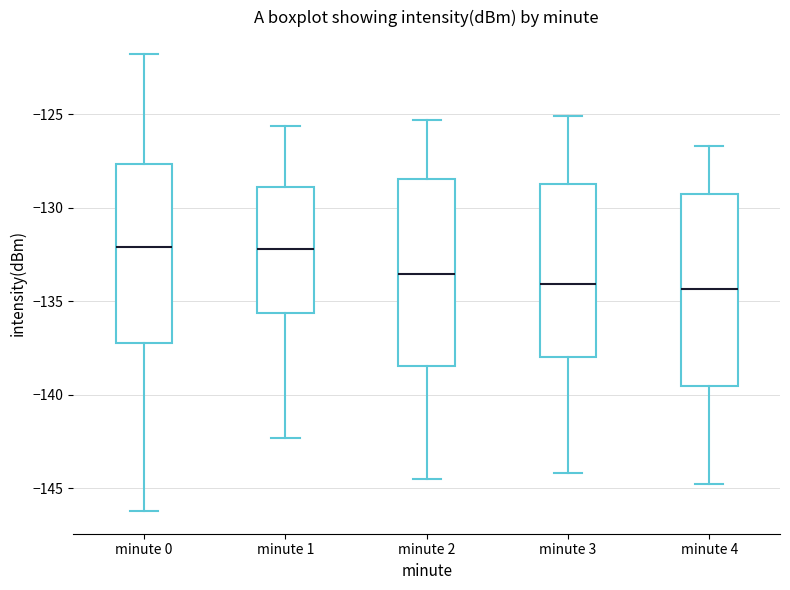

Reading left to right, transcribe this box plot: for each box, give where its median line is, the range the box spans, and where its two whiskers end, as read against the y-axis. The values are not printed on the chart, so give them approximately, as read against the axis.

minute 0: median -132.0, box -137.0 to -127.5, whiskers -146.0 to -122.0
minute 1: median -132.0, box -135.5 to -129.0, whiskers -142.5 to -125.5
minute 2: median -133.5, box -138.5 to -128.5, whiskers -144.5 to -125.5
minute 3: median -134.0, box -138.0 to -128.5, whiskers -144.0 to -125.0
minute 4: median -134.5, box -139.5 to -129.5, whiskers -145.0 to -126.5